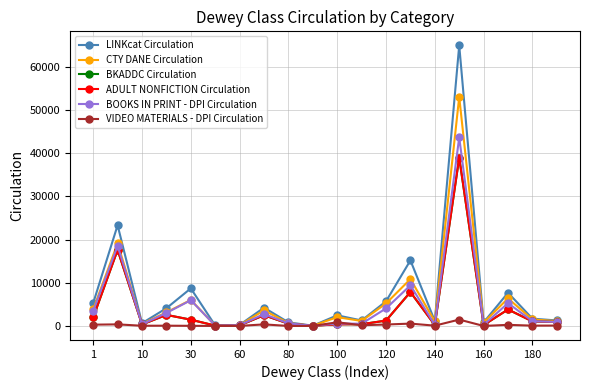

What is the maximum value shown in the chart?

64988